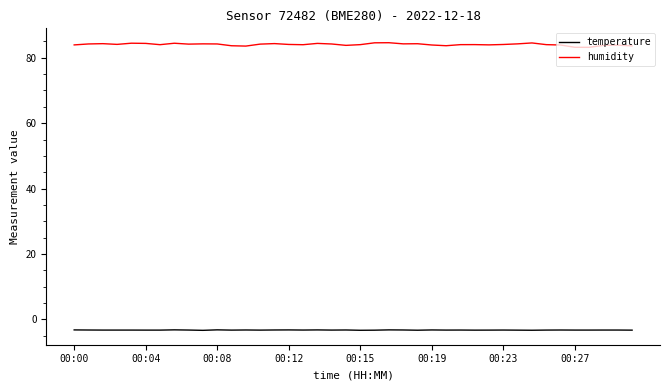

True or false: temperature and humidity cross at least once.

False